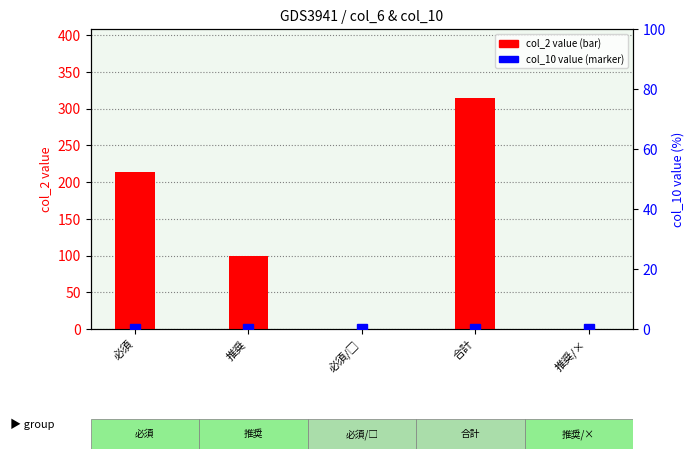

What is the difference between the highest and lowest values at 合計?

314